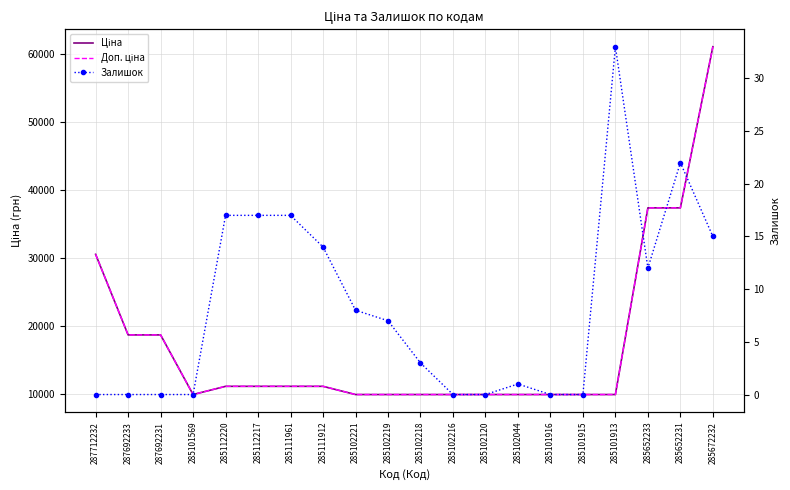

How many lines are shown in the chart?

3